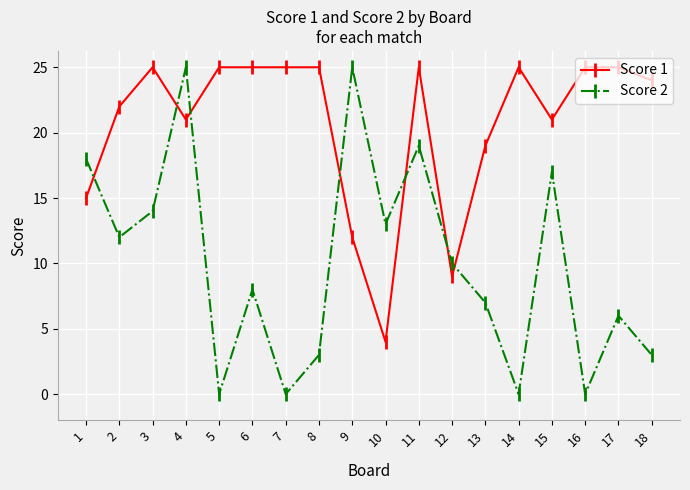

True or false: Score 2 and Score 1 intersect in this chart.

True